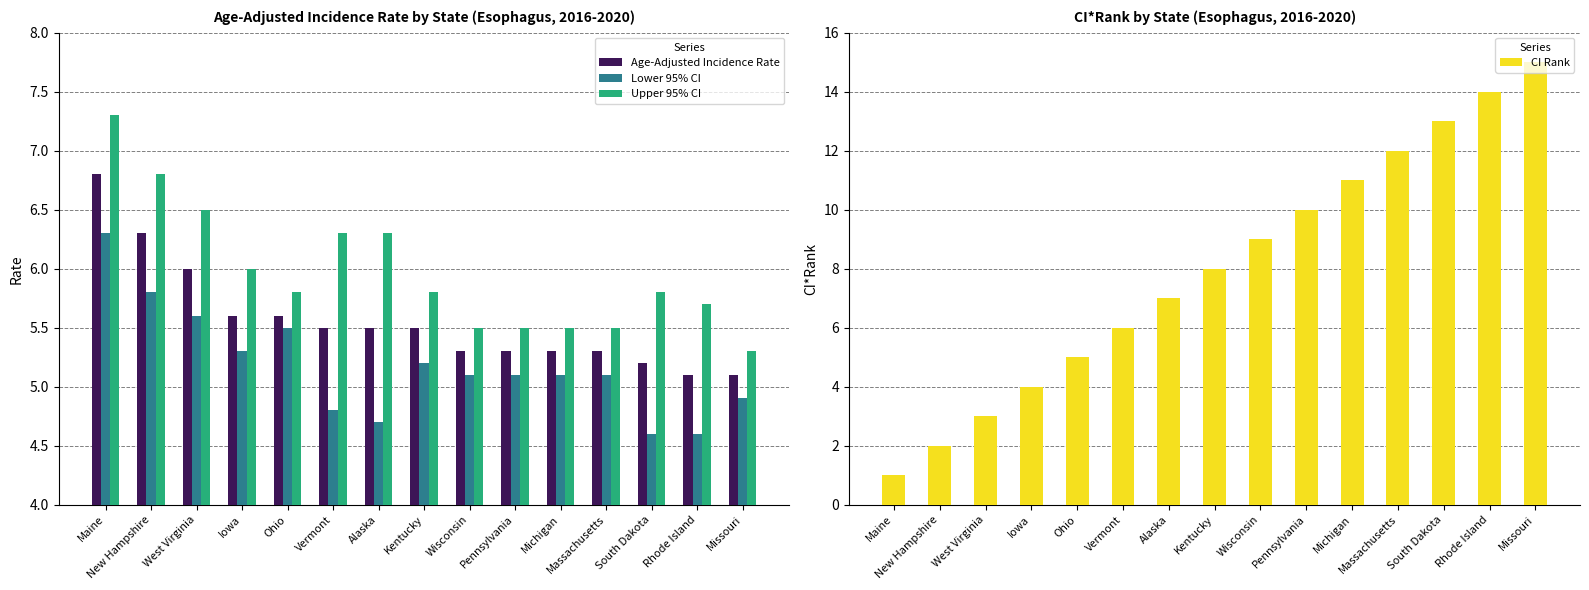

Reading left to right, list all the values displayed in this chart.

Age-Adjusted Incidence Rate: 6.8	6.3	6.0	5.6	5.6	5.5	5.5	5.5	5.3	5.3	5.3	5.3	5.2	5.1	5.1
Lower 95% CI: 6.3	5.8	5.6	5.3	5.5	4.8	4.7	5.2	5.1	5.1	5.1	5.1	4.6	4.6	4.9
Upper 95% CI: 7.3	6.8	6.5	6.0	5.8	6.3	6.3	5.8	5.5	5.5	5.5	5.5	5.8	5.7	5.3
CI Rank: 1.0	2.0	3.0	4.0	5.0	6.0	7.0	8.0	9.0	10.0	11.0	12.0	13.0	14.0	15.0